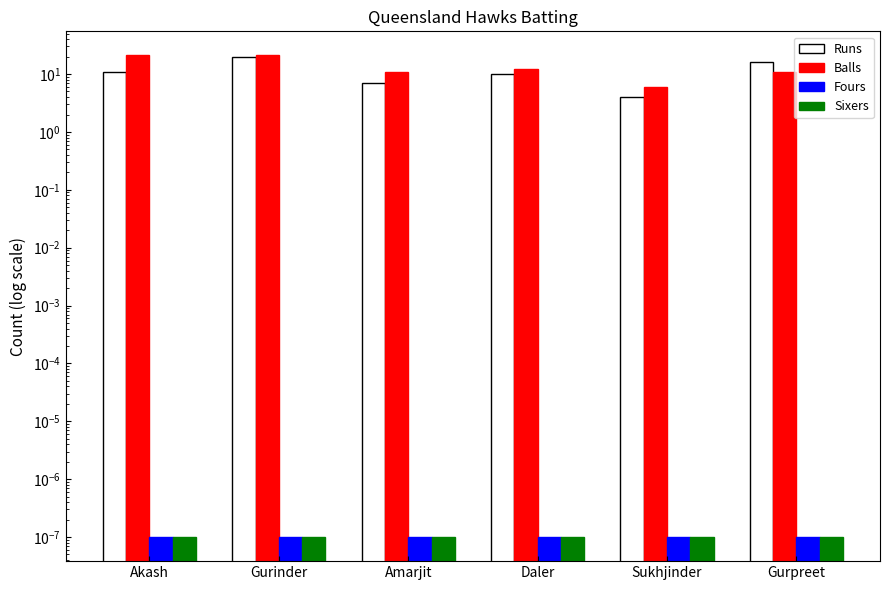

How many groups of bars are there?

6